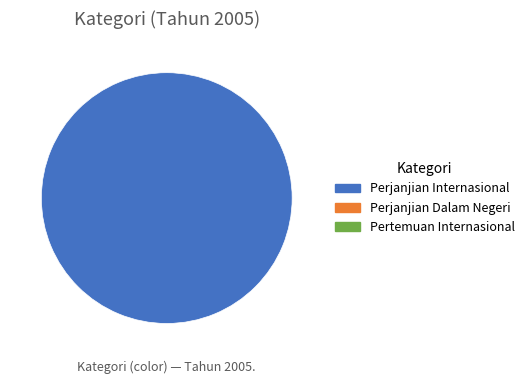

Is there any slice that represents more than half of the pie?

Yes